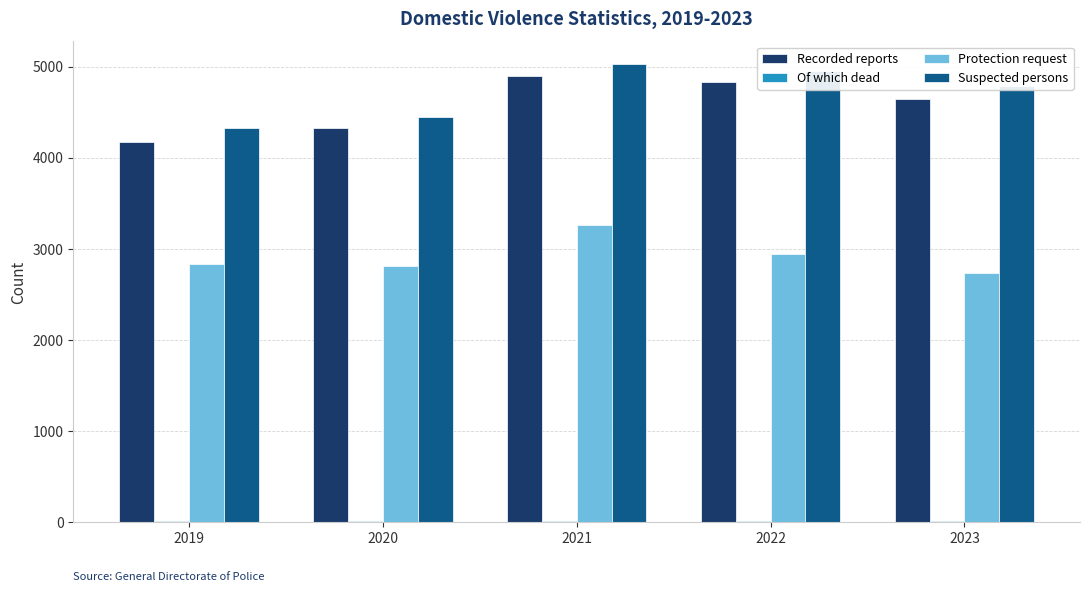

Are the bars horizontal?

No